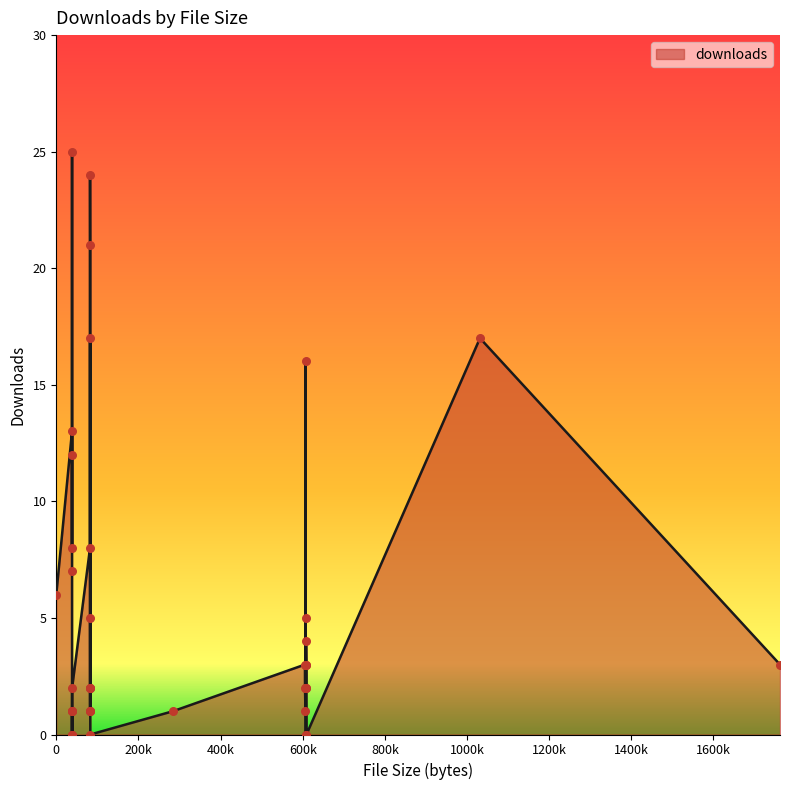

What is the change in value from 608013 to 38286?

+11